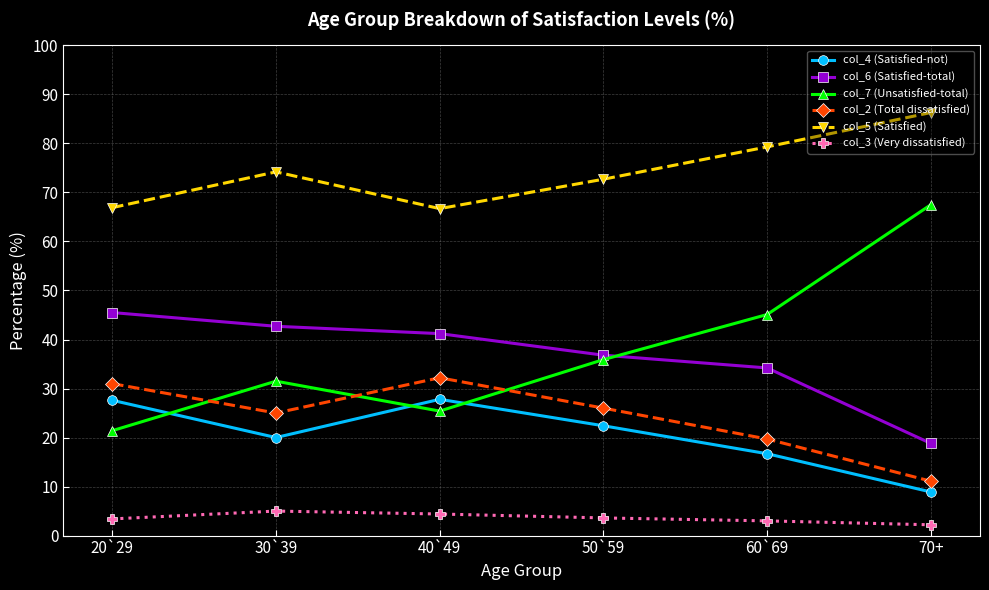

In col_2 (Total dissatisfied), how many points are higher than both neighbors (excluding endpoints)?

1